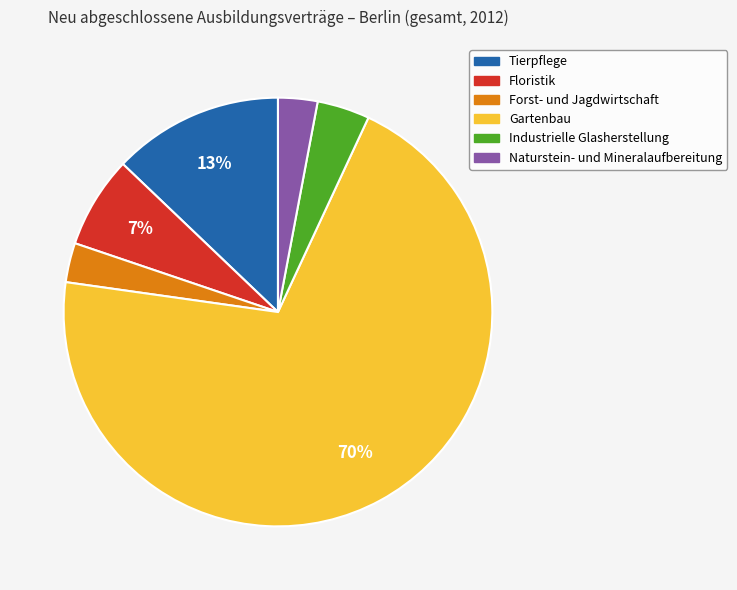

Is there a majority slice in this chart?

Yes